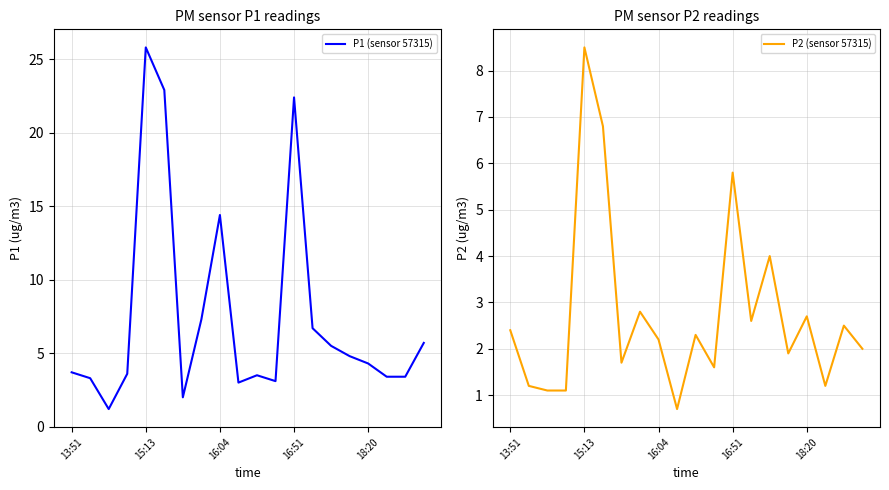

What is the difference between the second highest and second lowest values in the P2 (sensor 57315) series?

5.7